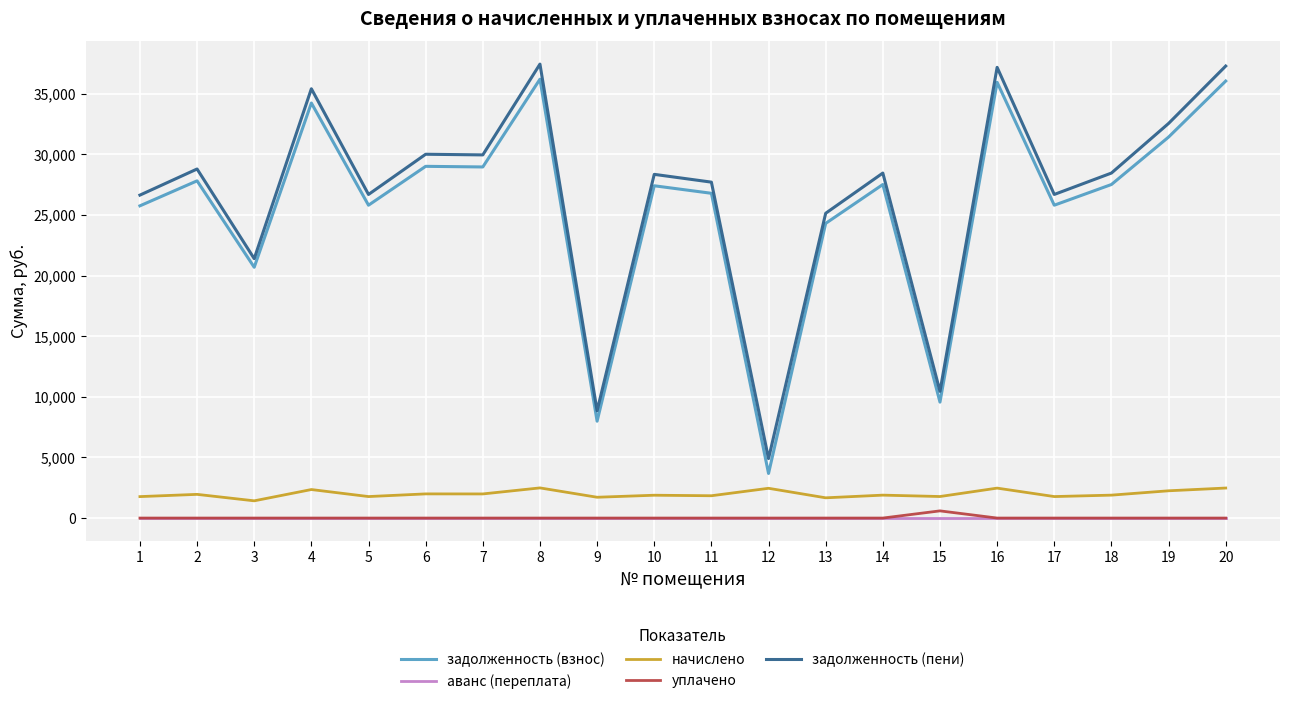

List the series in order of their peak value, lowest first.

аванс (переплата), уплачено, начислено, задолженность (взнос), задолженность (пени)